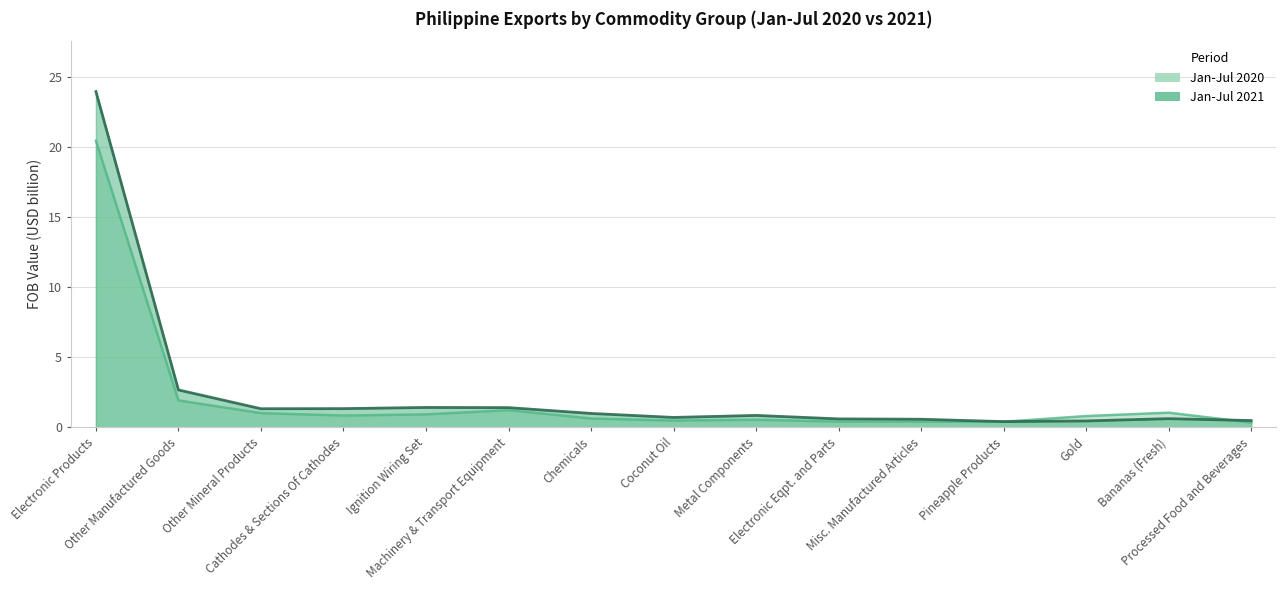

Reading left to right, what are all the values shown in this chart?

Jan-Jul 2020: 20.4	1.9	1.0	0.8	0.9	1.2	0.6	0.5	0.6	0.4	0.4	0.4	0.8	1.1	0.3
Jan-Jul 2021: 24.0	2.7	1.3	1.3	1.4	1.4	1.0	0.7	0.9	0.6	0.6	0.4	0.5	0.6	0.5